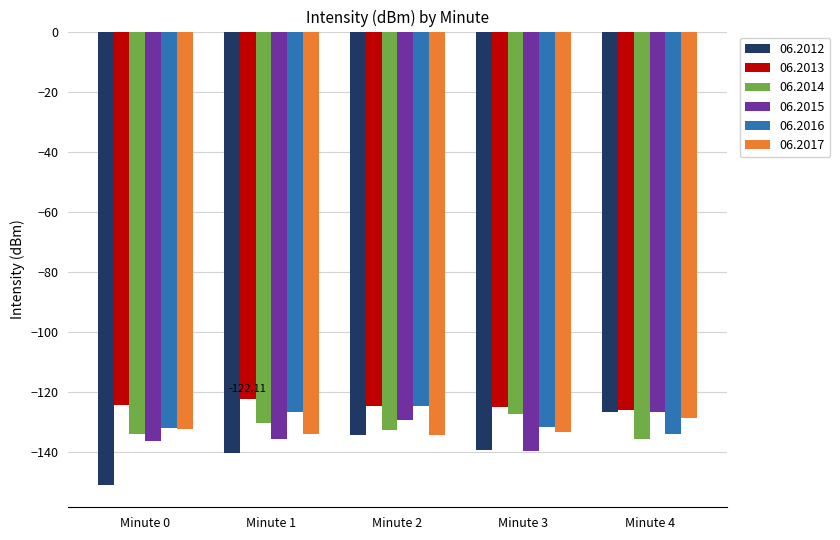

What is the difference between the highest and lowest values at Minute 1?

18.2